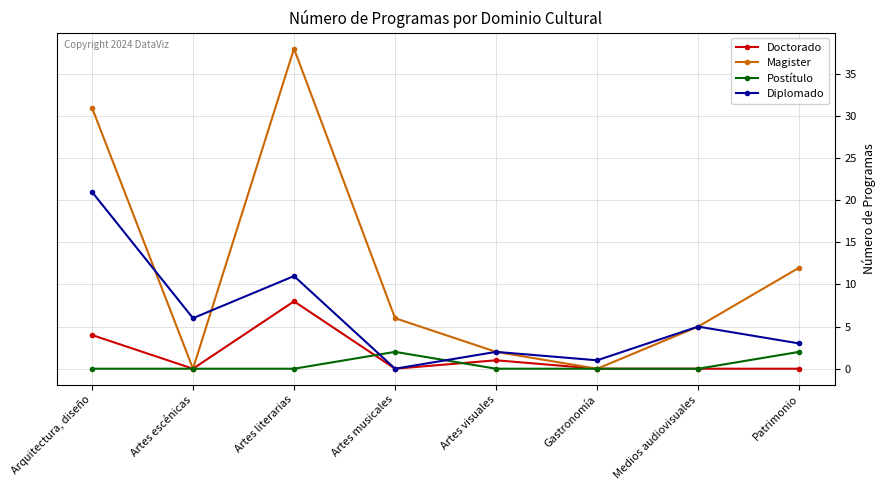

How many series are shown in this chart?

4